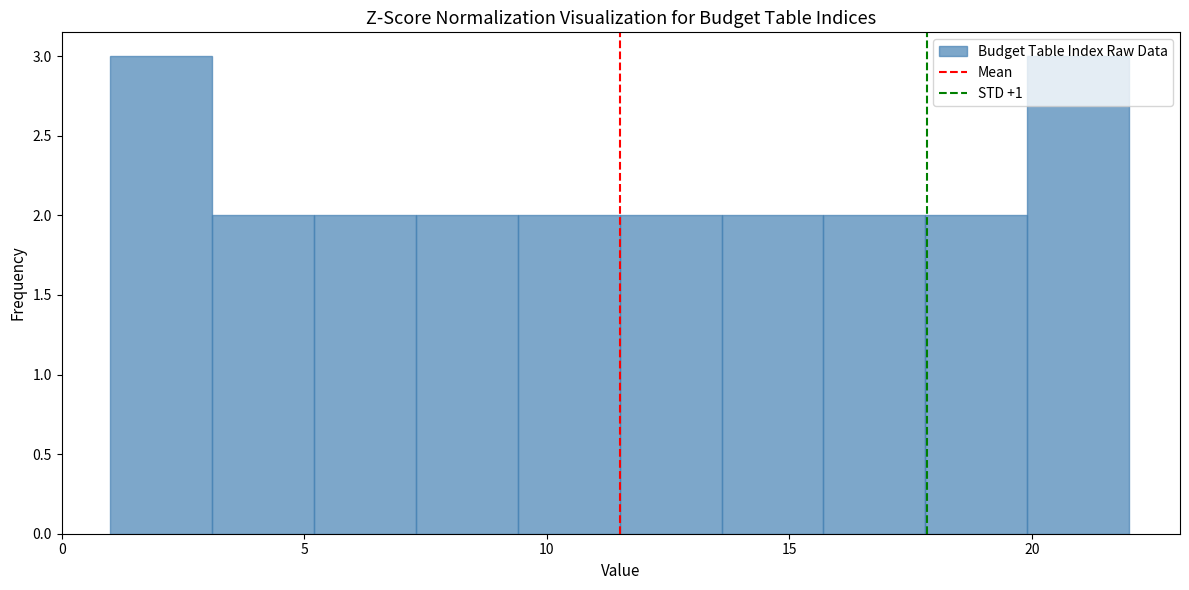

Reading left to right, list every bar in this chart as the range it spans on the x-axis followed by its height. Neither the bar edges nor the heights are printed on the chart, so give them approximately, as read against the axes.

1.0 to 3.1: 3
3.1 to 5.2: 2
5.2 to 7.3: 2
7.3 to 9.4: 2
9.4 to 11.5: 2
11.5 to 13.6: 2
13.6 to 15.7: 2
15.7 to 17.8: 2
17.8 to 19.9: 2
19.9 to 22.0: 3